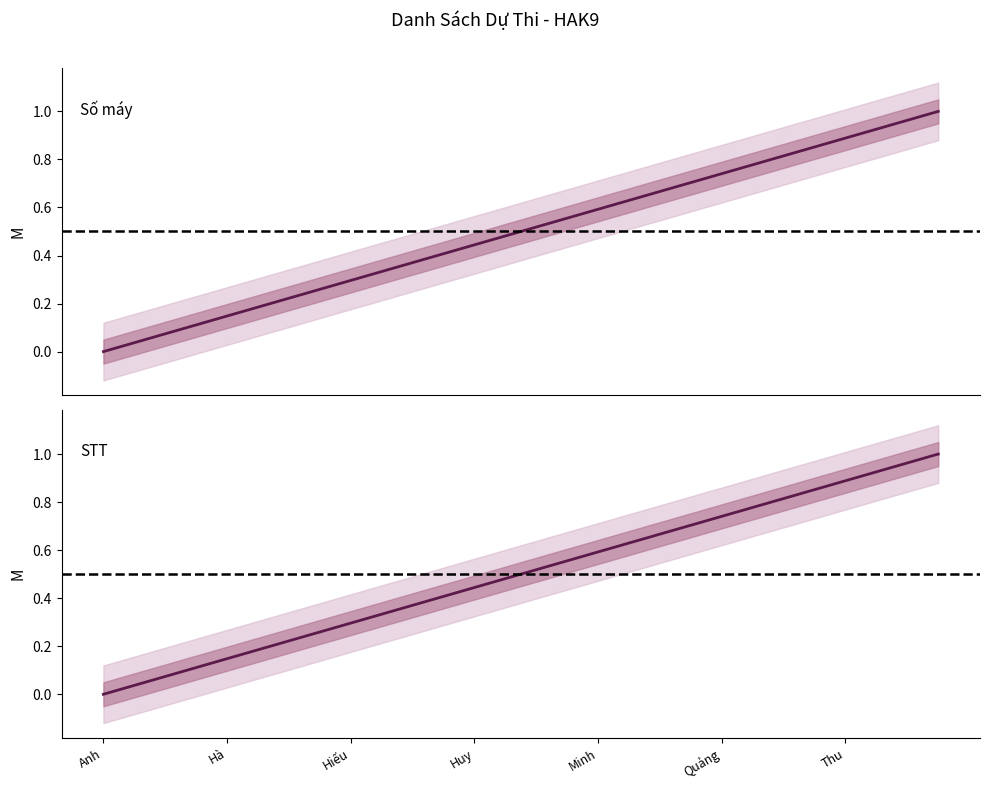

True or false: STT and Số máy cross at least once.

False